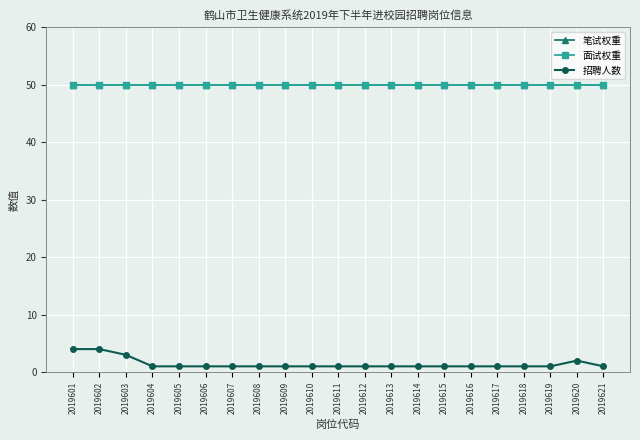

Count the 招聘人数 values in the range 1 to 2.

18